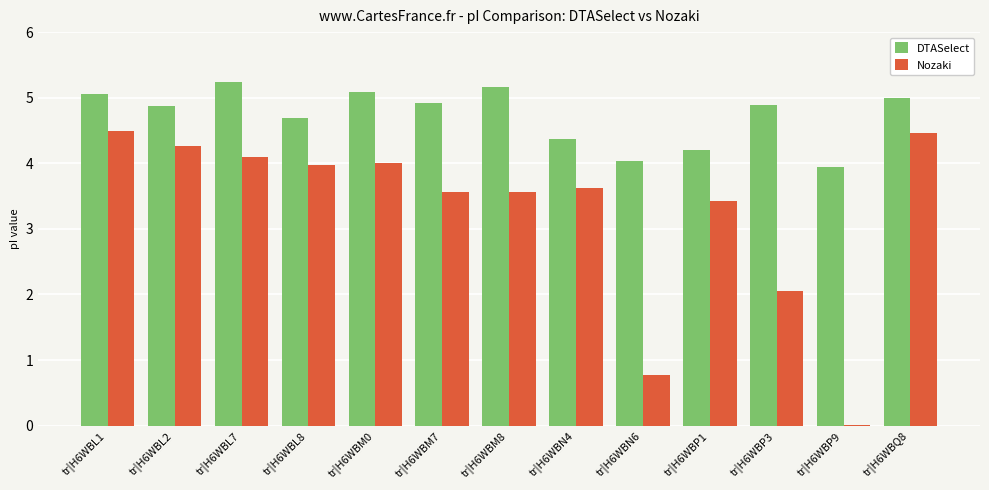

Which series has the largest range (max minus min)?

Nozaki